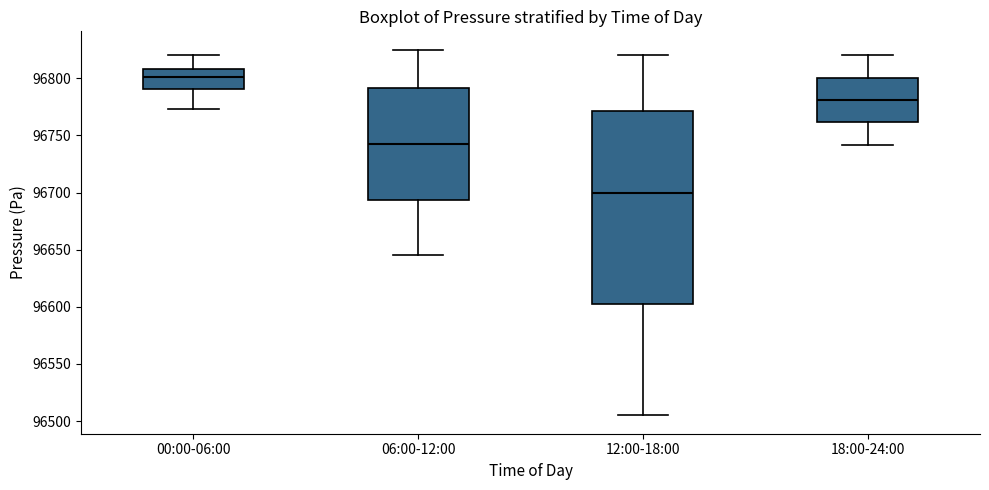

Which box's median line is the highest?

00:00-06:00